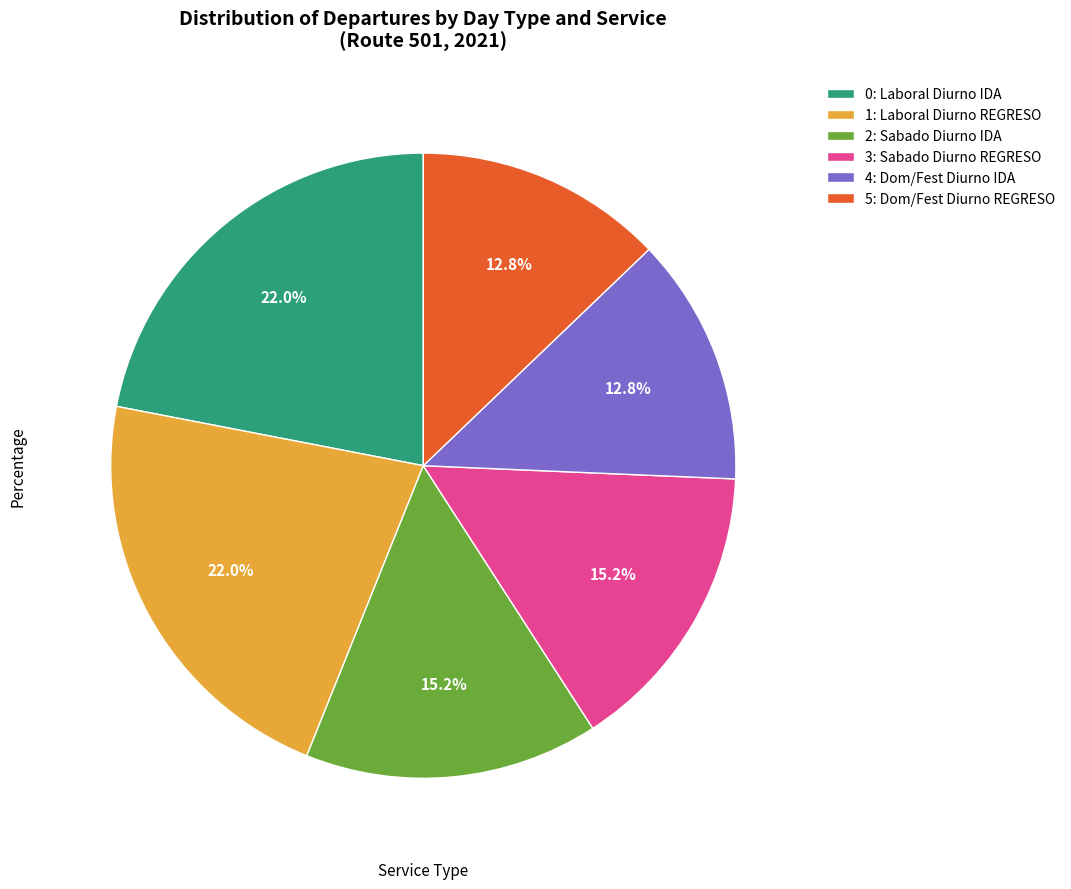

Is the sum of 1: Laboral Diurno REGRESO and 2: Sabado Diurno IDA greater than half?

No